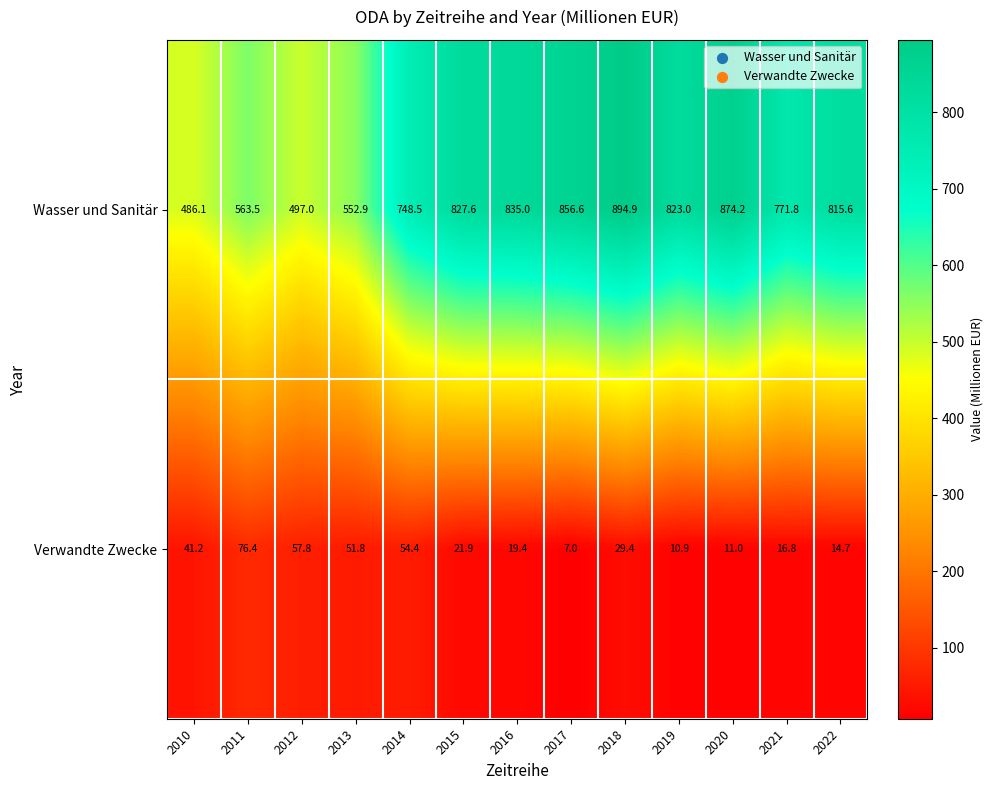

Reading left to right, what are all the values shown in this chart?

Wasser und Sanitär: 2010=486.1	2011=563.5	2012=497.0	2013=552.9	2014=748.5	2015=827.6	2016=835.0	2017=856.6	2018=894.9	2019=823.0	2020=874.2	2021=771.8	2022=815.6
Verwandte Zwecke: 2010=41.2	2011=76.4	2012=57.8	2013=51.8	2014=54.4	2015=21.9	2016=19.4	2017=7.0	2018=29.4	2019=10.9	2020=11.0	2021=16.8	2022=14.7